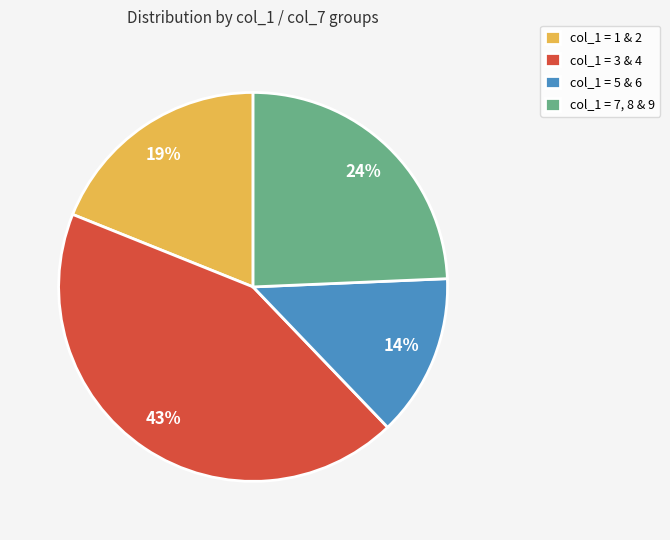

Count the number of slices in the pie.

4